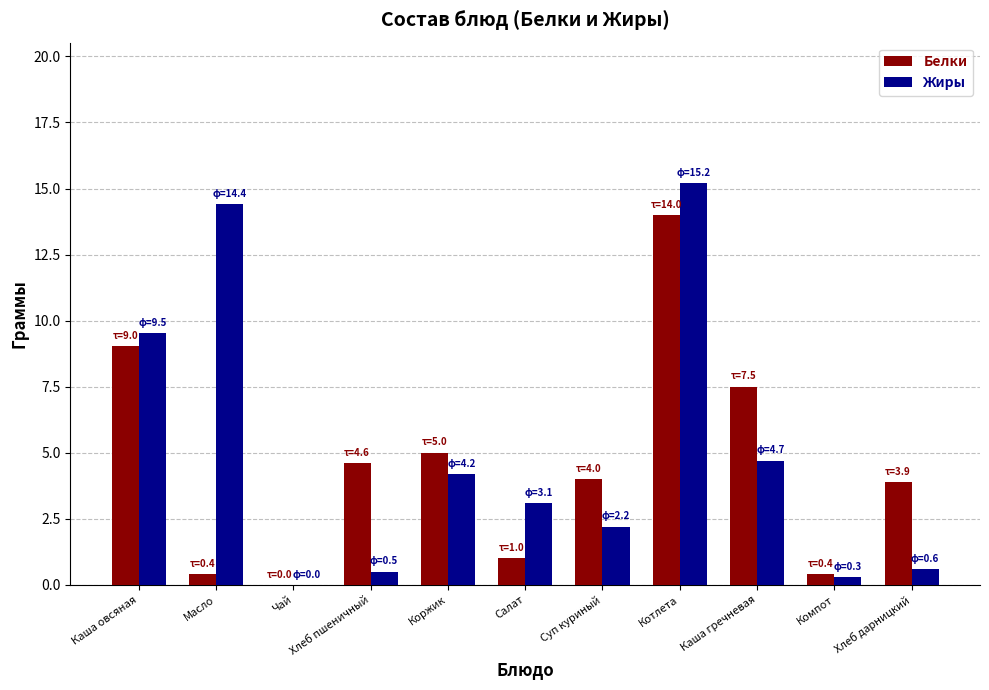

What is the spread (max minus min) of values at Компот?

0.1